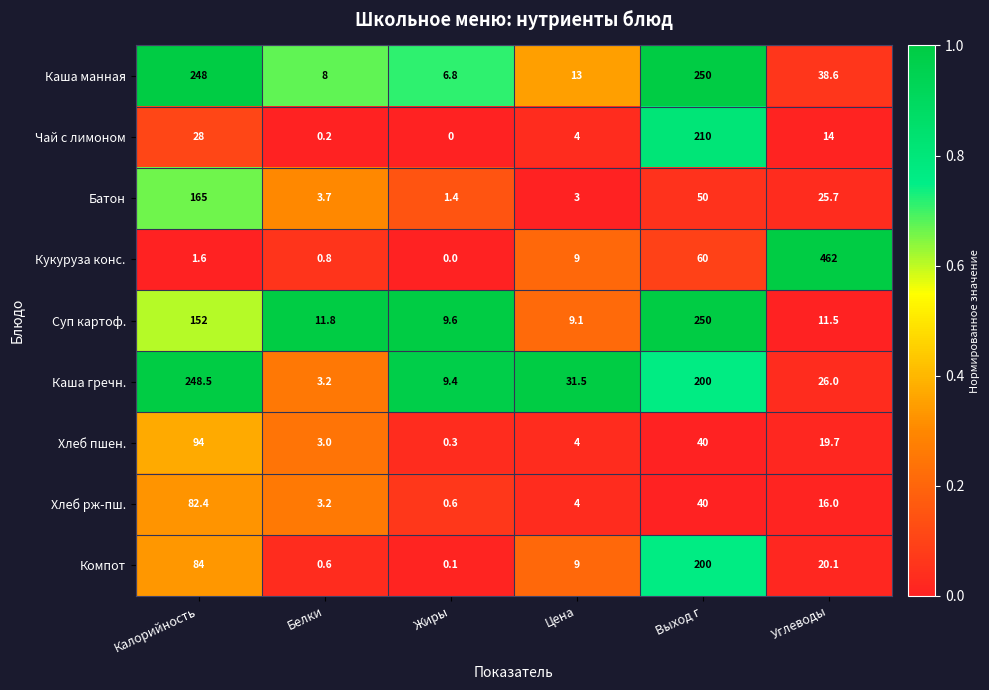

Which series has the widest spread of values?

Кукуруза конс.